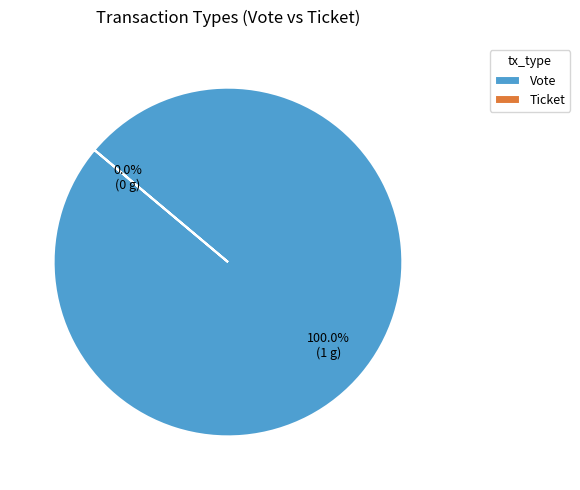

To the nearest percent, what is the combined percentage of Vote and Ticket?

100%